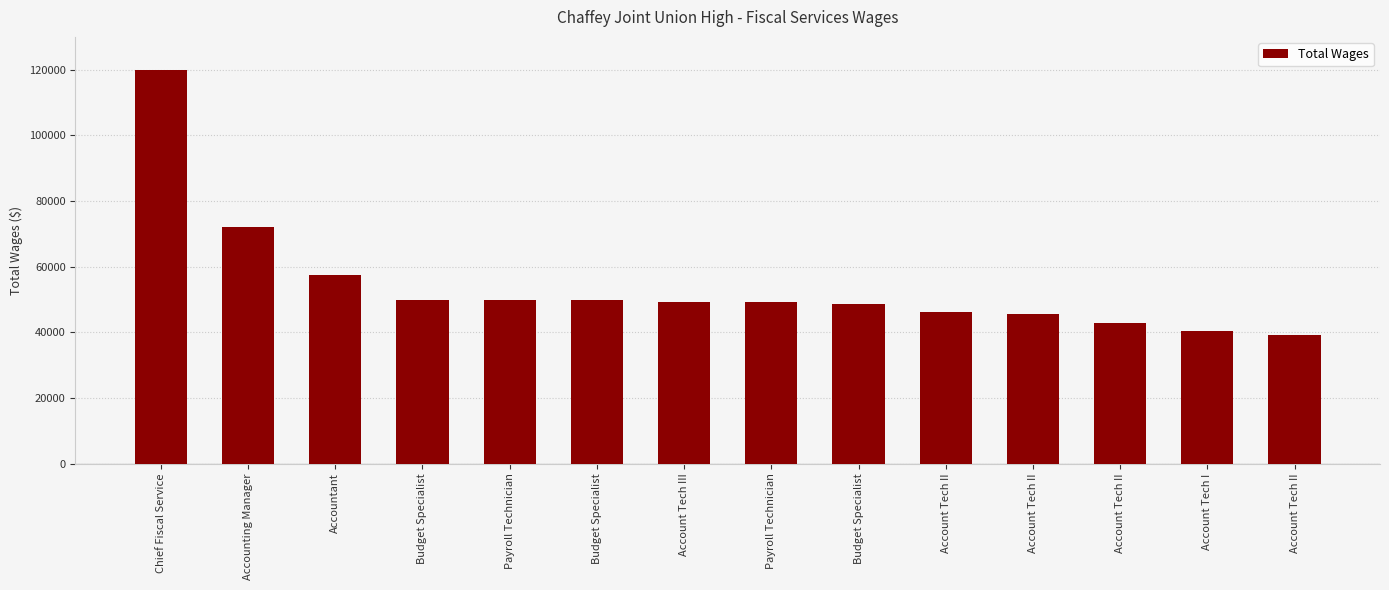

Are the bars horizontal?

No